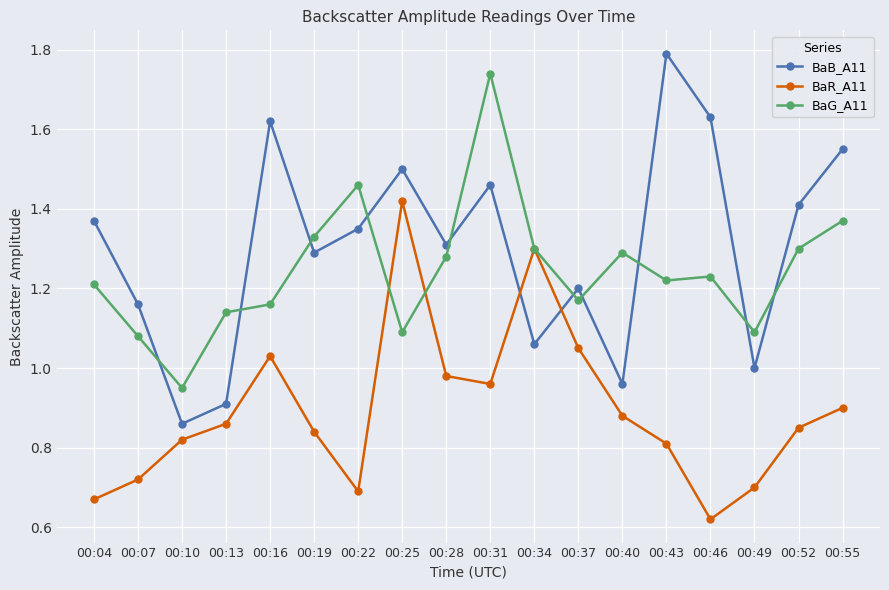

Does the chart display data point markers on the line(s)?

Yes